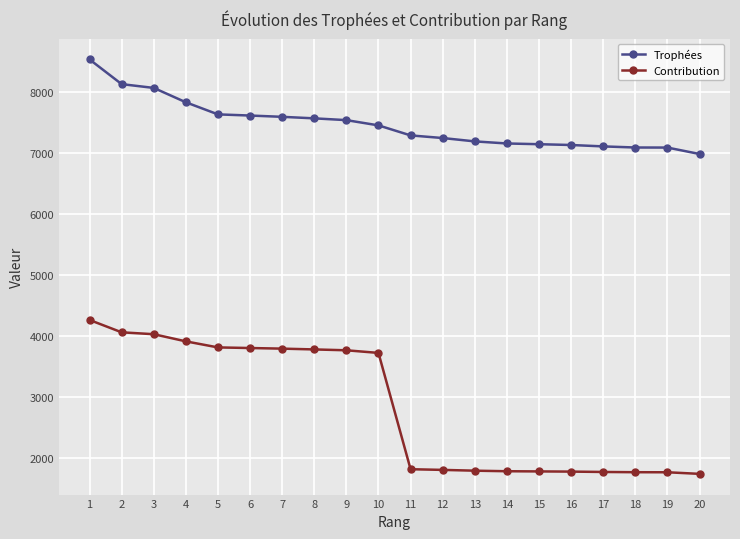

List the series in order of their peak value, highest first.

Trophées, Contribution